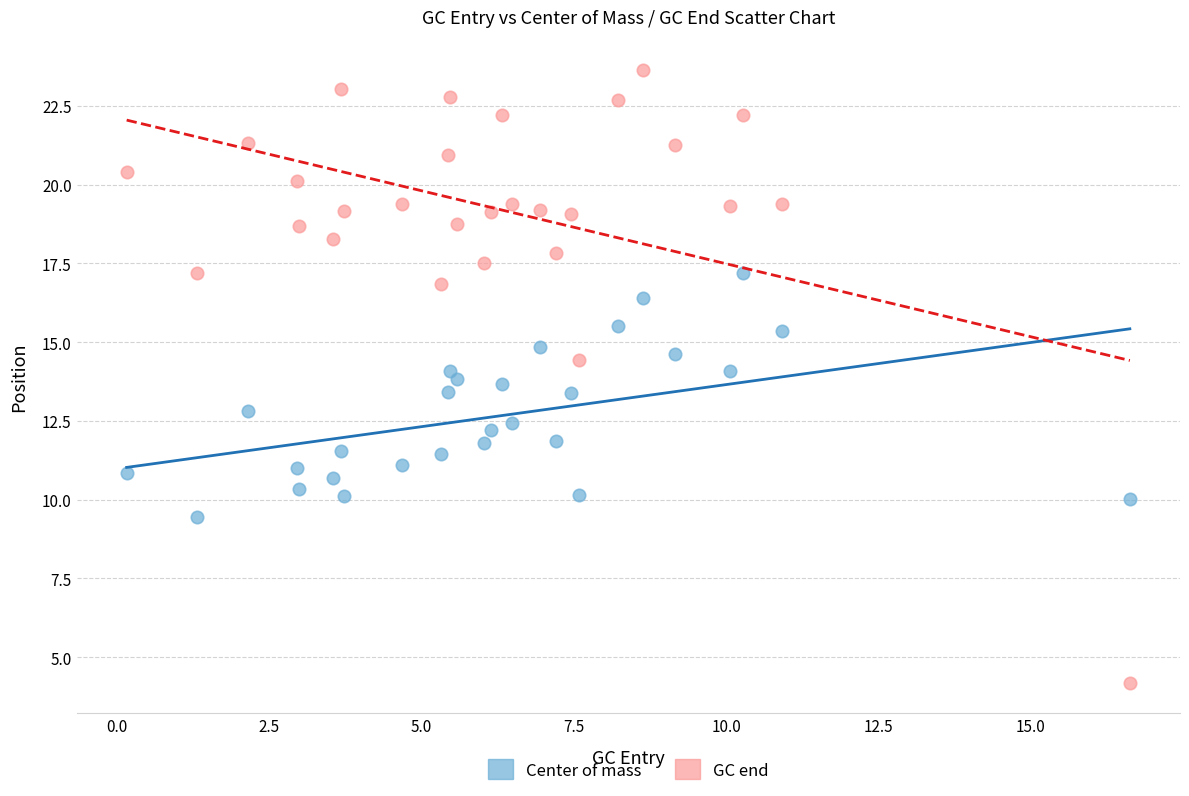

Across all data points, what is the range of X values (max minus min)?

16.5